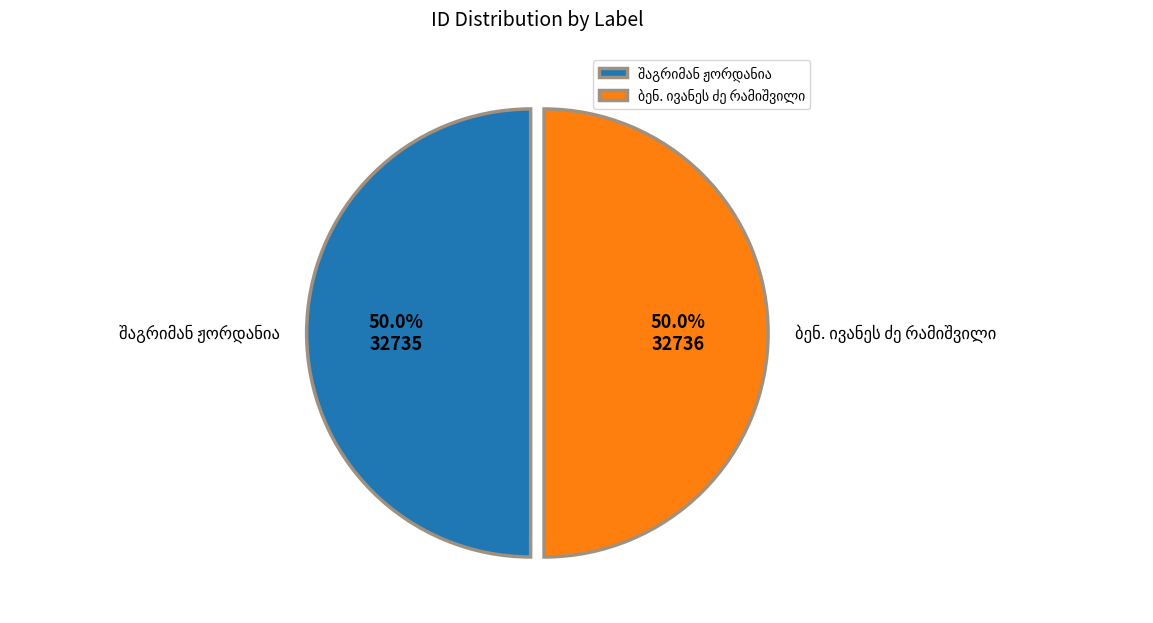

How many segments does this pie chart have?

2